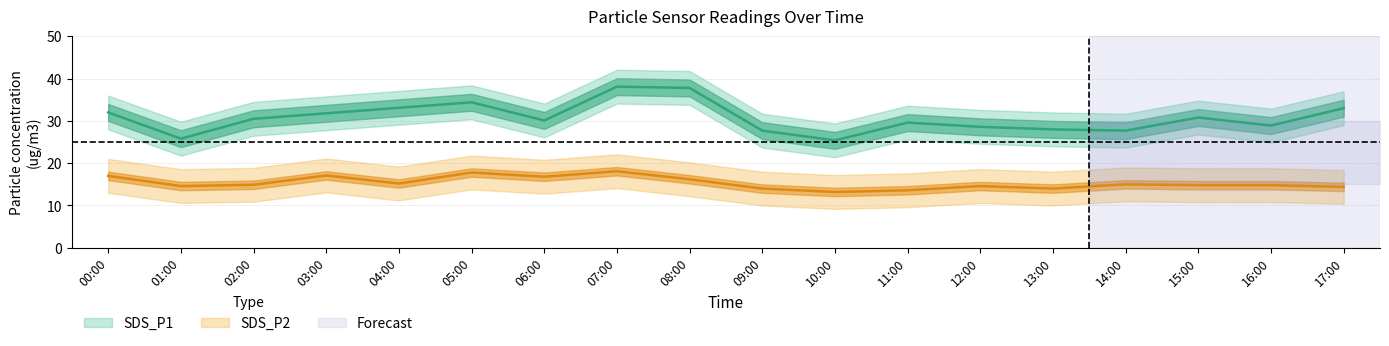

Between 02:00 and 10:00, which is larger?

02:00